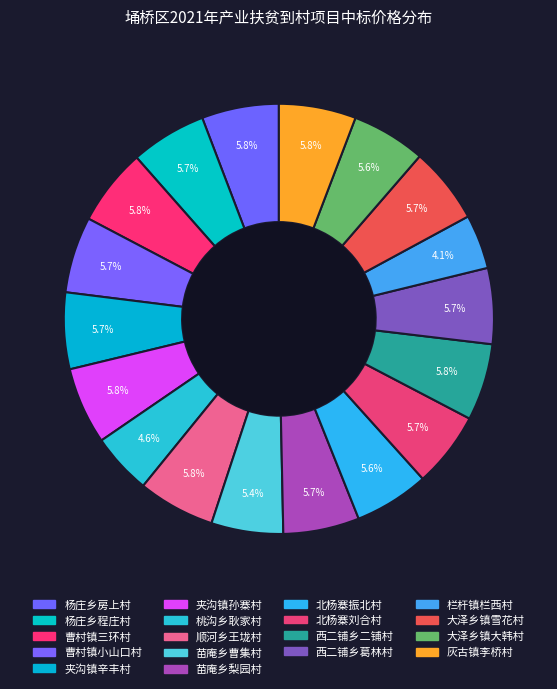

Rank the categories by value from highest to lowest.

杨庄乡房上村, 顺河乡王垅村, 灰古镇李桥村, 曹村镇三环村, 夹沟镇孙寨村, 西二铺乡二铺村, 夹沟镇辛丰村, 大泽乡镇雪花村, 曹村镇小山口村, 苗庵乡梨园村, 杨庄乡程庄村, 西二铺乡葛林村, 北杨寨刘合村, 北杨寨振北村, 大泽乡镇大韩村, 苗庵乡曹集村, 桃沟乡耿家村, 栏杆镇栏西村